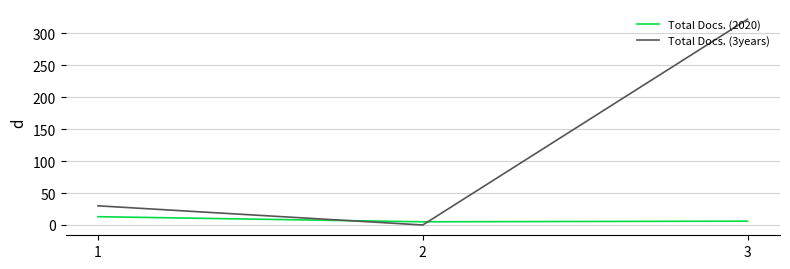

Which series has the widest spread of values?

Total Docs. (3years)